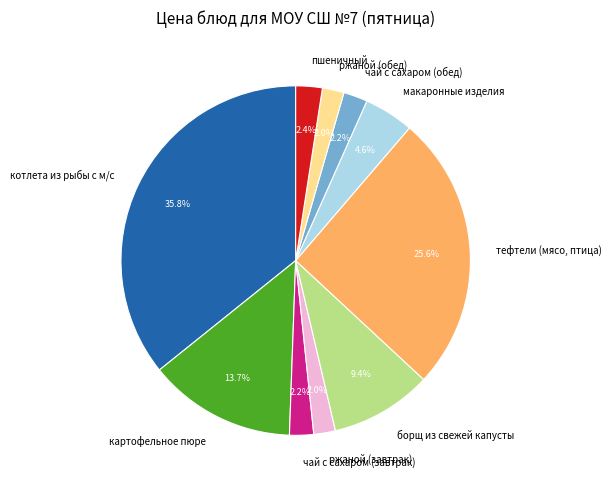

How many segments does this pie chart have?

10